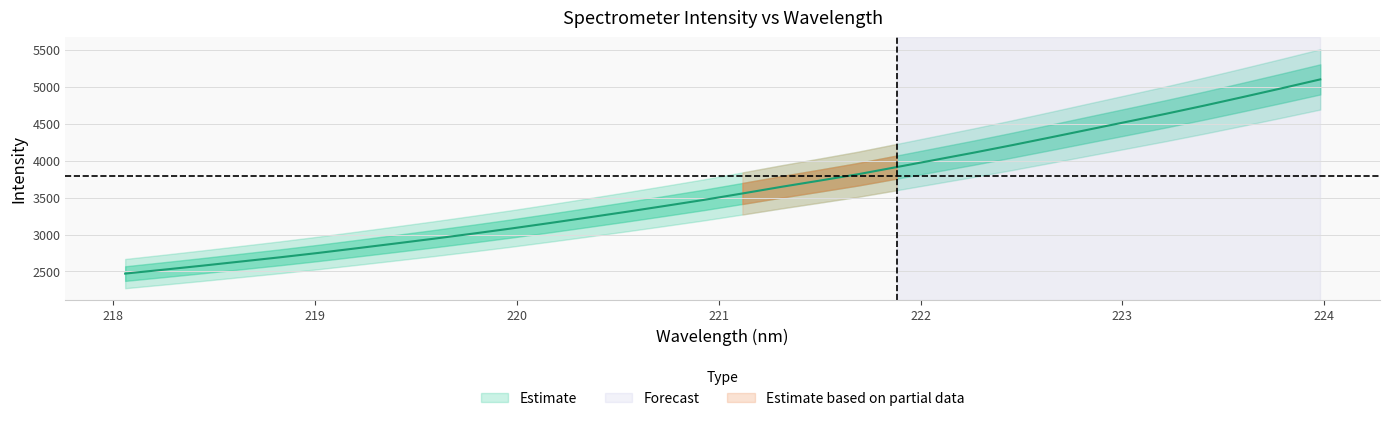

Reading left to right, list all the values displayed in this chart.

2471.6	2524.7	2578.7	2635.0	2691.3	2750.9	2814.1	2878.3	2943.5	3011.2	3081.1	3154.9	3230.7	3307.7	3387.3	3468.2	3555.0	3643.8	3728.6	3815.1	3911.7	4009.2	4106.6	4208.4	4313.8	4420.5	4526.8	4633.6	4744.8	4860.3	4977.9	5097.8